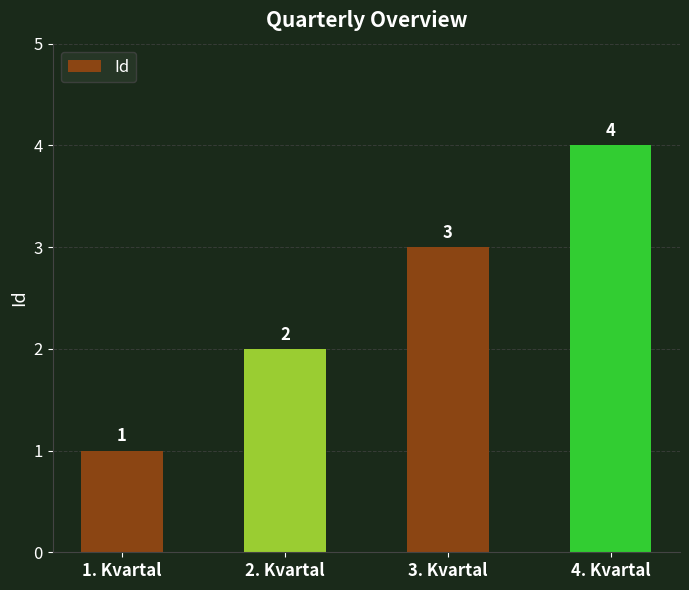

Count the number of data series in this chart.

1